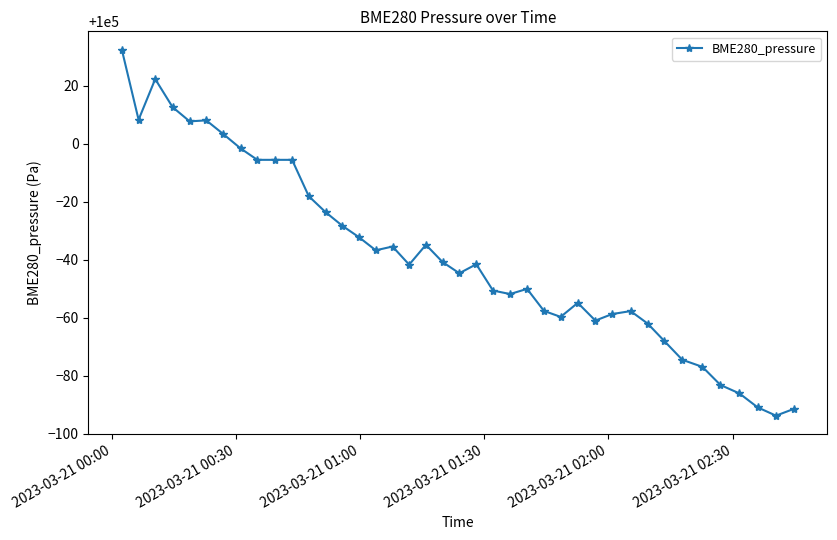

What is the maximum value shown in the chart?

100032.5